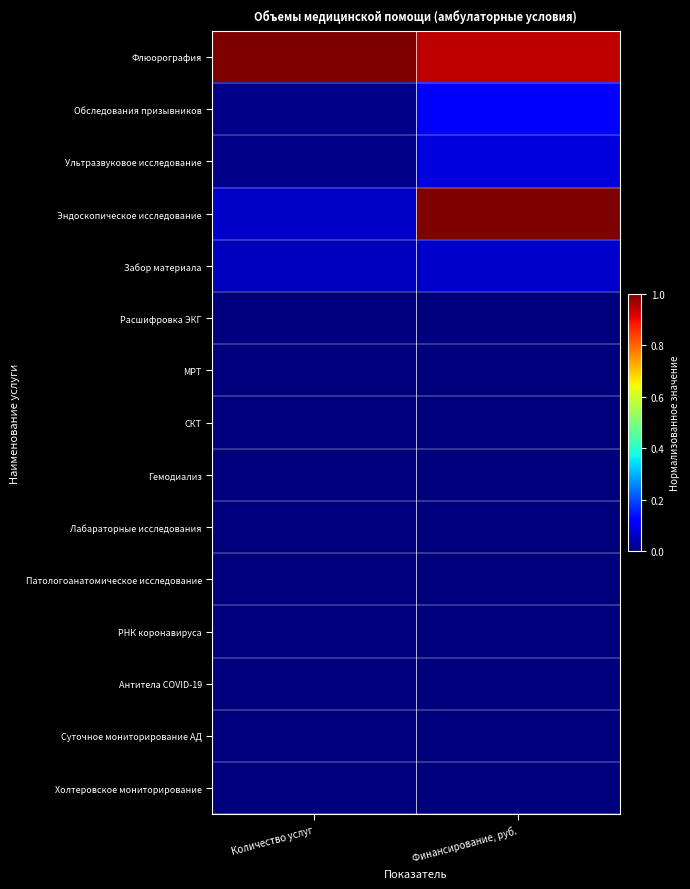

Between Финансирование, руб. and Количество услуг, which is larger?

Количество услуг